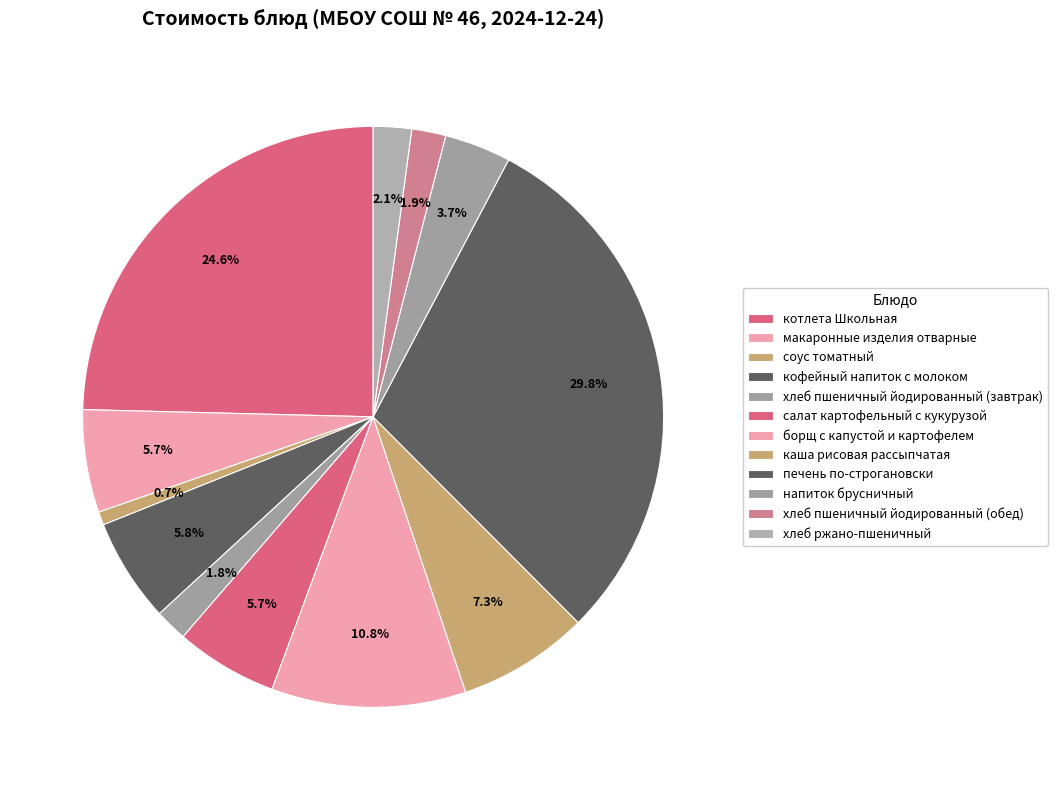

What percentage is the напиток брусничный slice, to the nearest percent?

4%